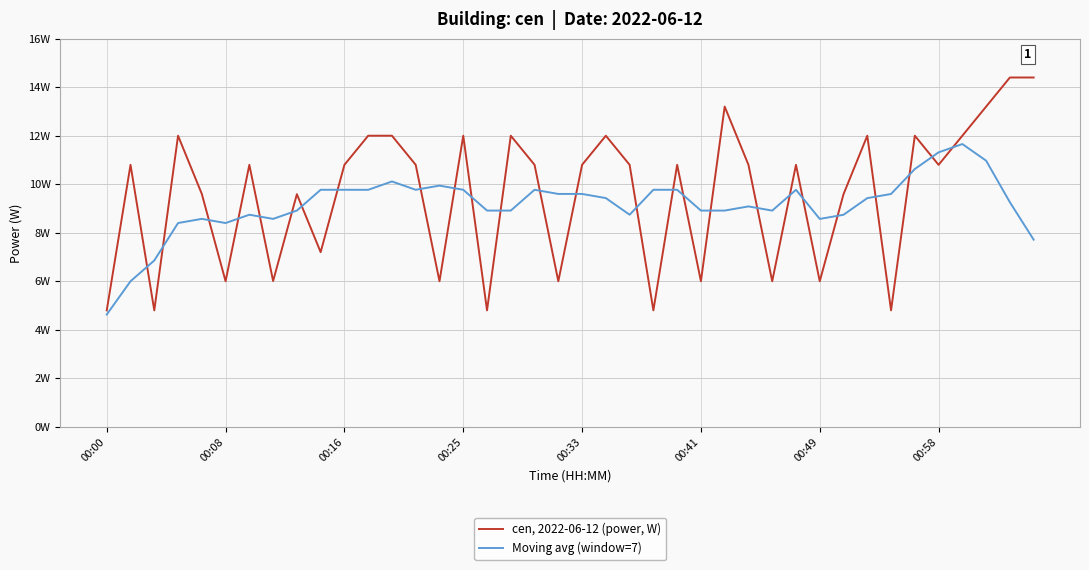

What is the minimum value for cen, 2022-06-12 (power, W)?

4.8